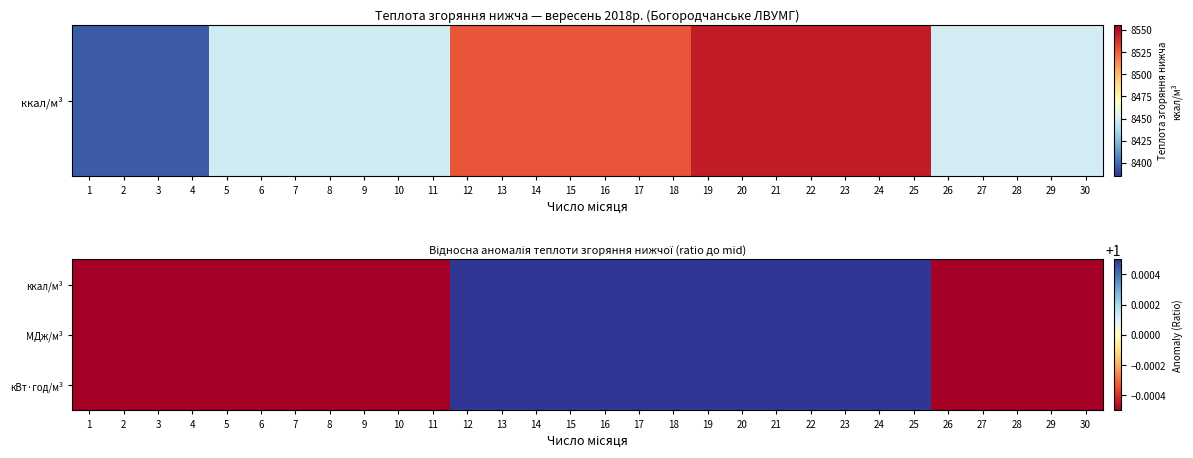

Reading left to right, what are all the values shown in this chart?

ккал/м³: 1=1.0	2=1.0	3=1.0	4=1.0	5=1.0	6=1.0	7=1.0	8=1.0	9=1.0	10=1.0	11=1.0	12=1.0	13=1.0	14=1.0	15=1.0	16=1.0	17=1.0	18=1.0	19=1.0	20=1.0	21=1.0	22=1.0	23=1.0	24=1.0	25=1.0	26=1.0	27=1.0	28=1.0	29=1.0	30=1.0
МДж/м³: 1=1.0	2=1.0	3=1.0	4=1.0	5=1.0	6=1.0	7=1.0	8=1.0	9=1.0	10=1.0	11=1.0	12=1.0	13=1.0	14=1.0	15=1.0	16=1.0	17=1.0	18=1.0	19=1.0	20=1.0	21=1.0	22=1.0	23=1.0	24=1.0	25=1.0	26=1.0	27=1.0	28=1.0	29=1.0	30=1.0
кВт·год/м³: 1=1.0	2=1.0	3=1.0	4=1.0	5=1.0	6=1.0	7=1.0	8=1.0	9=1.0	10=1.0	11=1.0	12=1.0	13=1.0	14=1.0	15=1.0	16=1.0	17=1.0	18=1.0	19=1.0	20=1.0	21=1.0	22=1.0	23=1.0	24=1.0	25=1.0	26=1.0	27=1.0	28=1.0	29=1.0	30=1.0